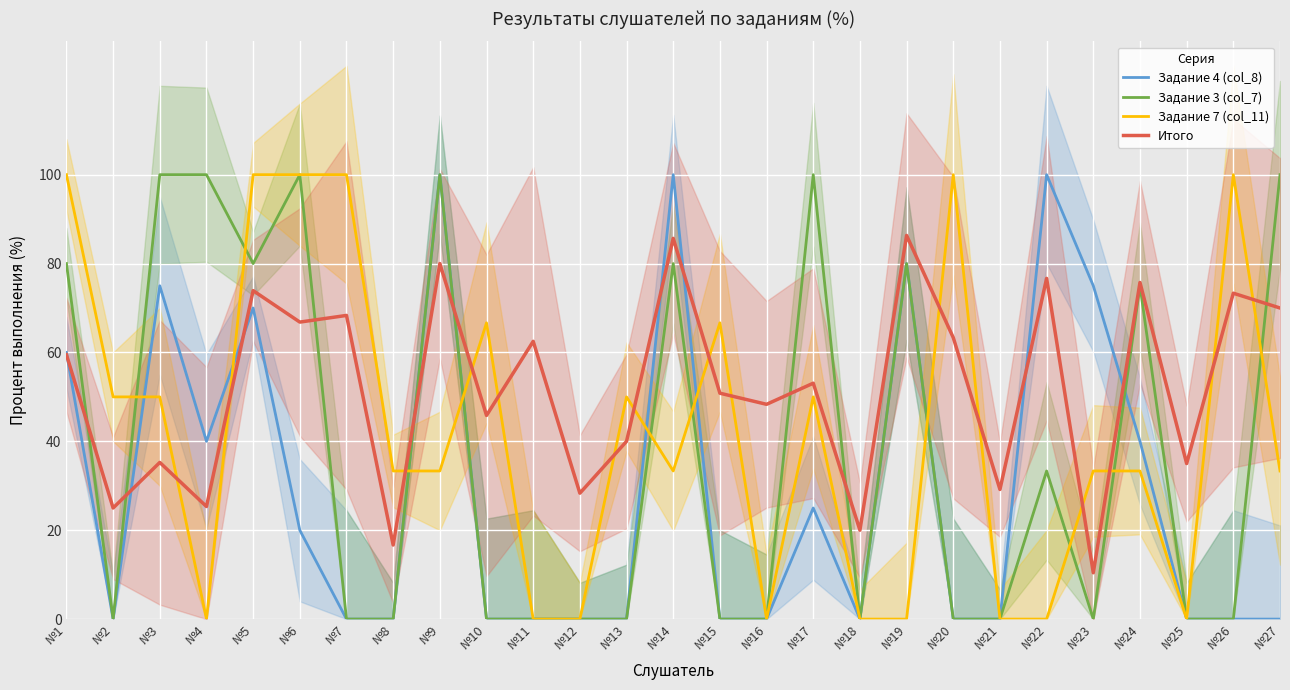

What is the value of the Итого point at the 26th from the left?

73.3